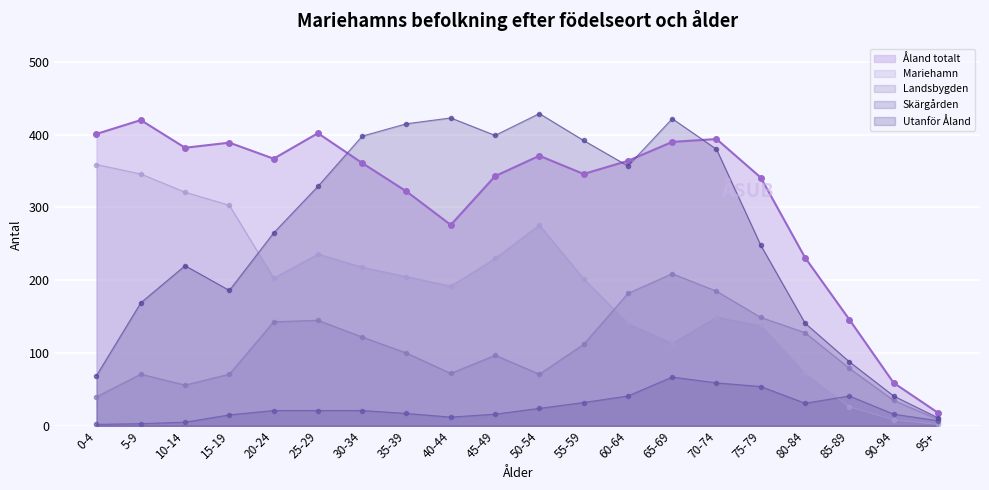

Where is the first local minimum for Skärgården?

40-44